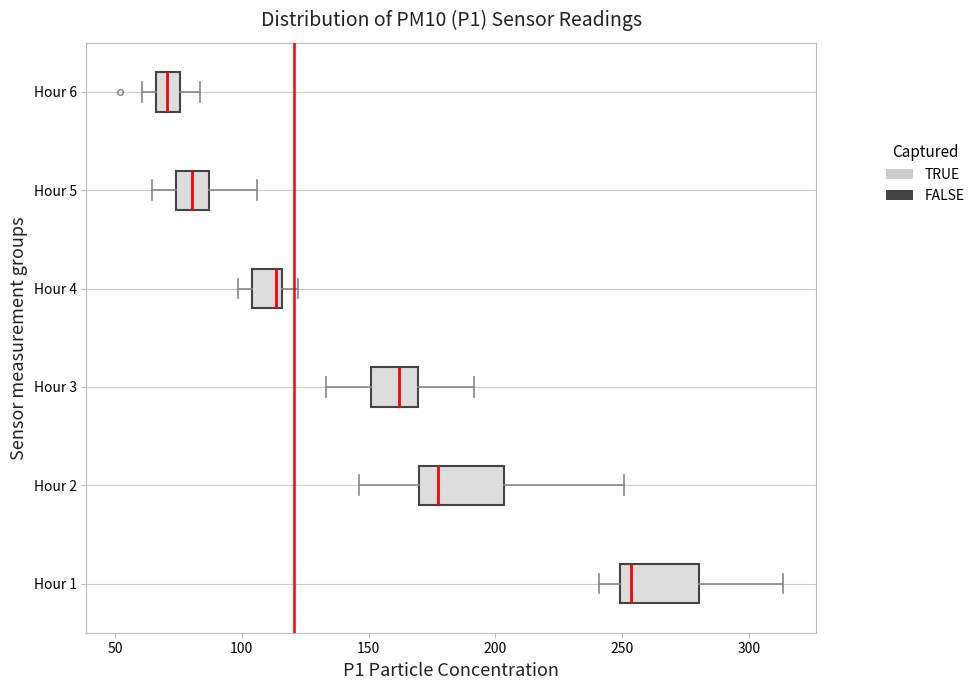

Reading bottom to top, transcribe this box plot: for each box, give where its median line is, the range the box spans, and where its two whiskers end, as read against the x-axis. The values are not printed on the chart, so give them approximately, as read against the axis.

Hour 1: median 255, box 250 to 280, whiskers 240 to 315
Hour 2: median 175, box 170 to 205, whiskers 145 to 250
Hour 3: median 160, box 150 to 170, whiskers 135 to 190
Hour 4: median 115 (just left of the box's right edge), box 105 to 115, whiskers 100 to 120
Hour 5: median 80, box 75 to 85, whiskers 65 to 105
Hour 6: median 70, box 65 to 75, whiskers 60 to 85